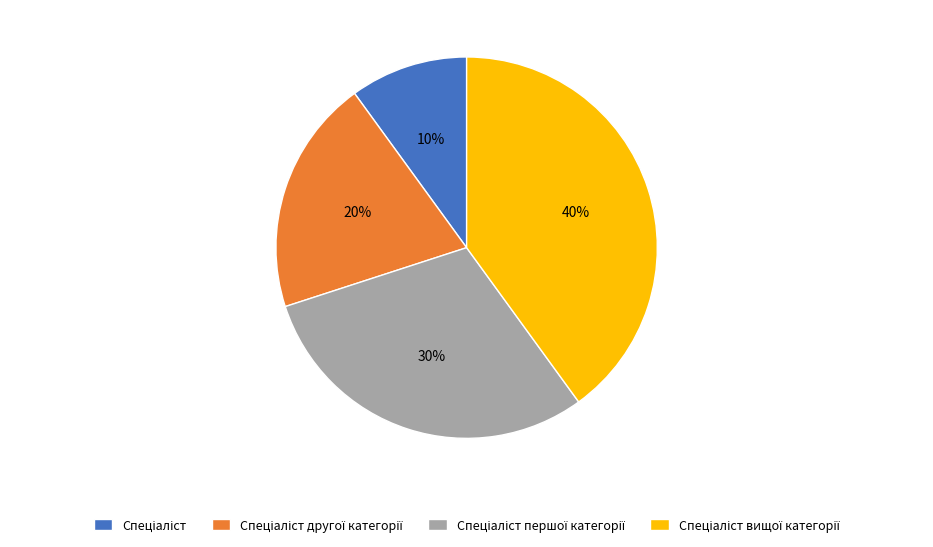

Is there any slice that represents more than half of the pie?

No